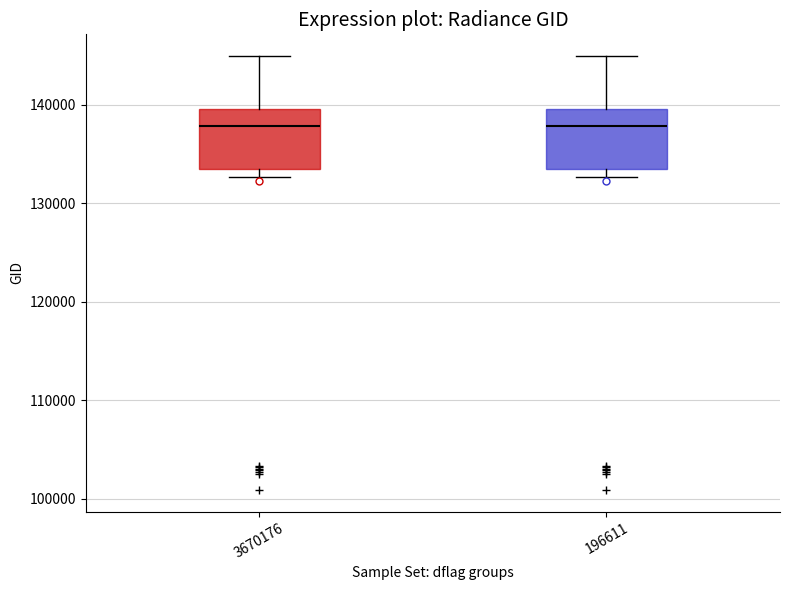

Reading left to right, read every box against the y-axis: the position of its median line, the range the box covers, and the ends of its whiskers. The values are not printed on the chart, so give them approximately, as read against the axis.

3670176: median 138000, box 133000 to 140000, whiskers 133000 (just below the box's lower edge) to 145000
196611: median 138000, box 133000 to 140000, whiskers 133000 (just below the box's lower edge) to 145000